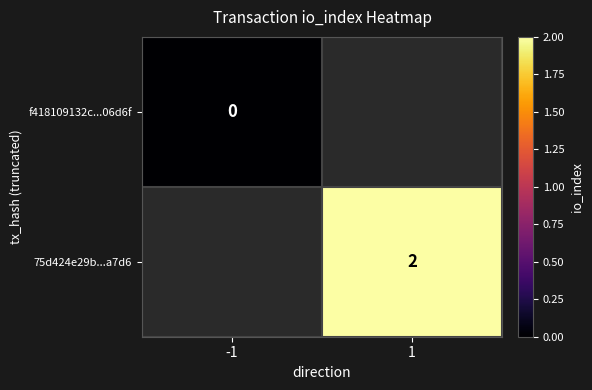

Is the value of f418109132c...06d6f at -1 greater than the value of 75d424e29b...a7d6 at 1?

No